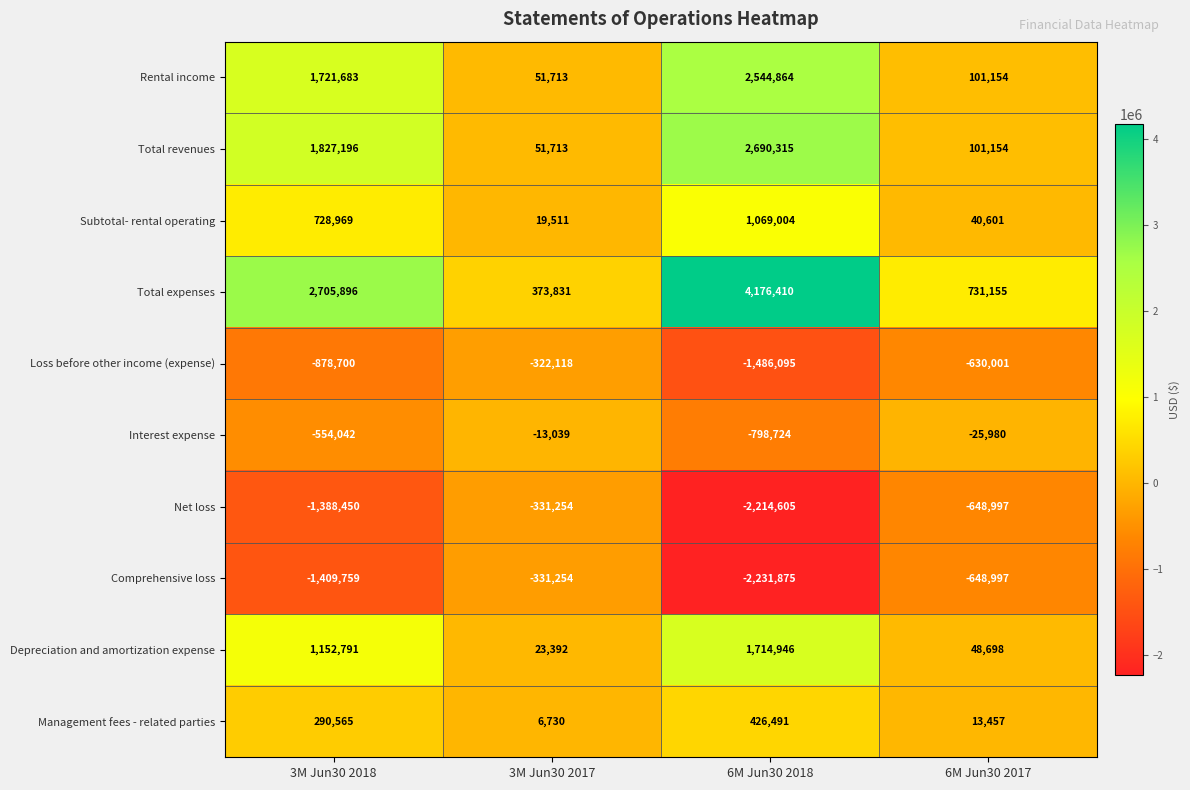

Which series changed the most between 3M Jun30 2017 and 6M Jun30 2018?

Total expenses